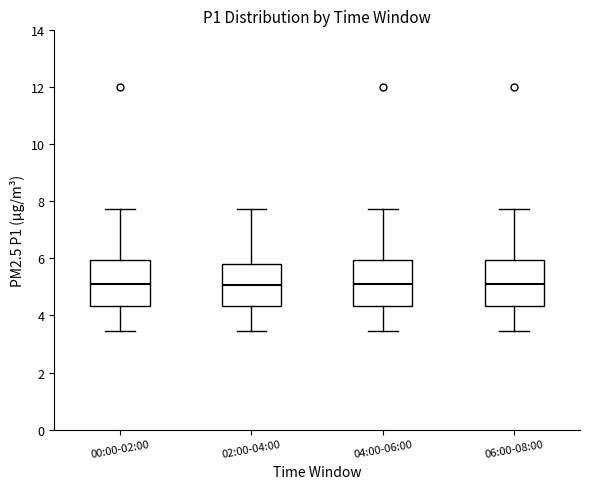

Reading left to right, read every box against the y-axis: the position of its median line, the range the box covers, and the ends of its whiskers. The values are not printed on the chart, so give them approximately, as read against the axis.

00:00-02:00: median 5.2, box 4.4 to 6.0, whiskers 3.4 to 7.8
02:00-04:00: median 5.0, box 4.4 to 5.8, whiskers 3.4 to 7.8
04:00-06:00: median 5.2, box 4.4 to 6.0, whiskers 3.4 to 7.8
06:00-08:00: median 5.2, box 4.4 to 6.0, whiskers 3.4 to 7.8